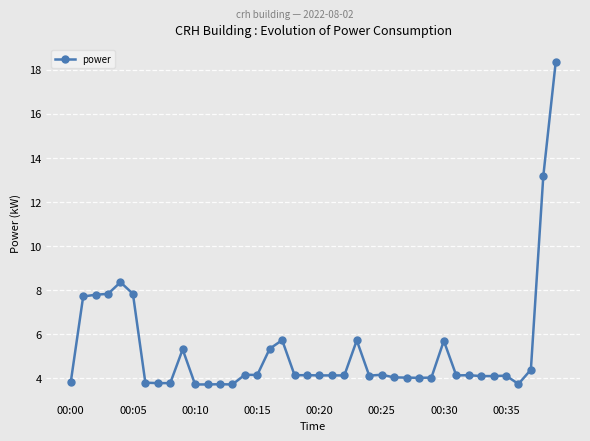

True or false: there are more than 0 points higher than both neighbors.

True